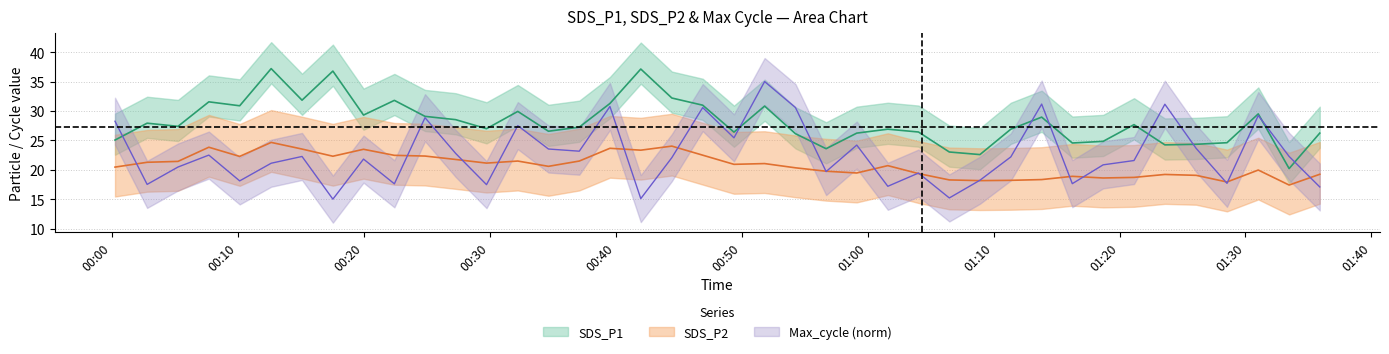

Between 2022/03/16 01:35:54 and 2022/03/16 01:31:01, which is larger?

2022/03/16 01:31:01